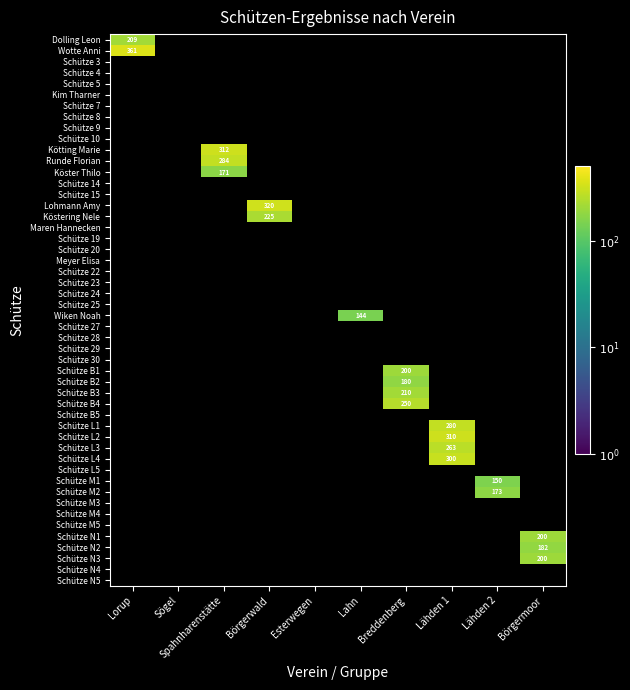

How many categories are shown in the chart?

5